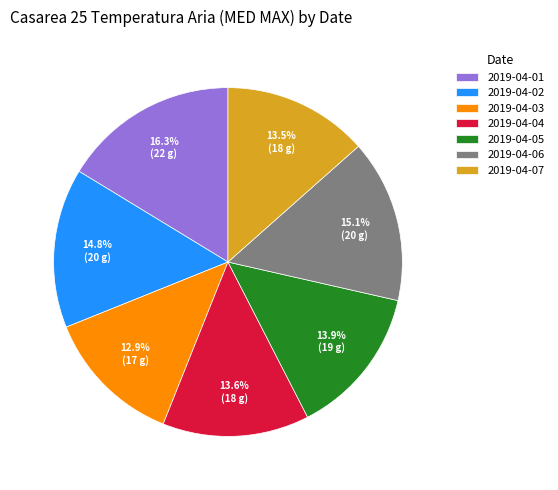

To the nearest percent, what is the difference between the 2019-04-06 and 2019-04-01 slice percentages?

1%